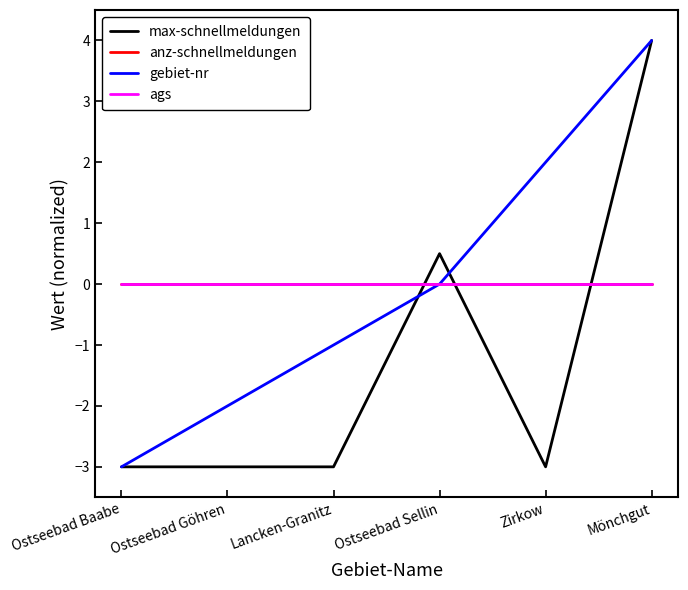

What is the minimum value shown in the chart?

-3.0